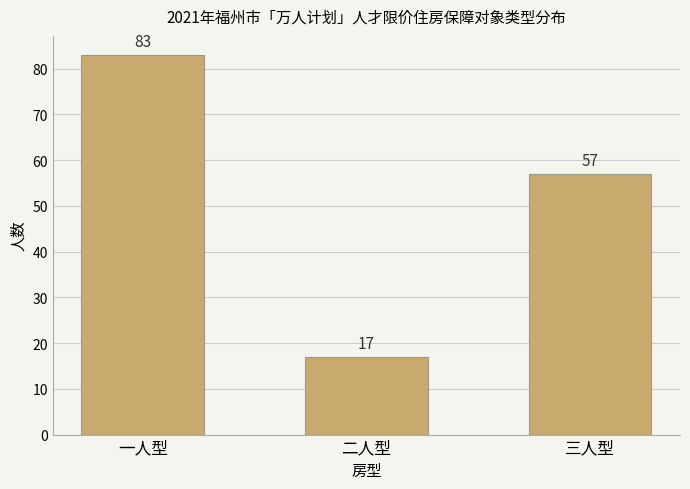

Reading right to left, what are all the values shown in this chart?

三人型=57	二人型=17	一人型=83